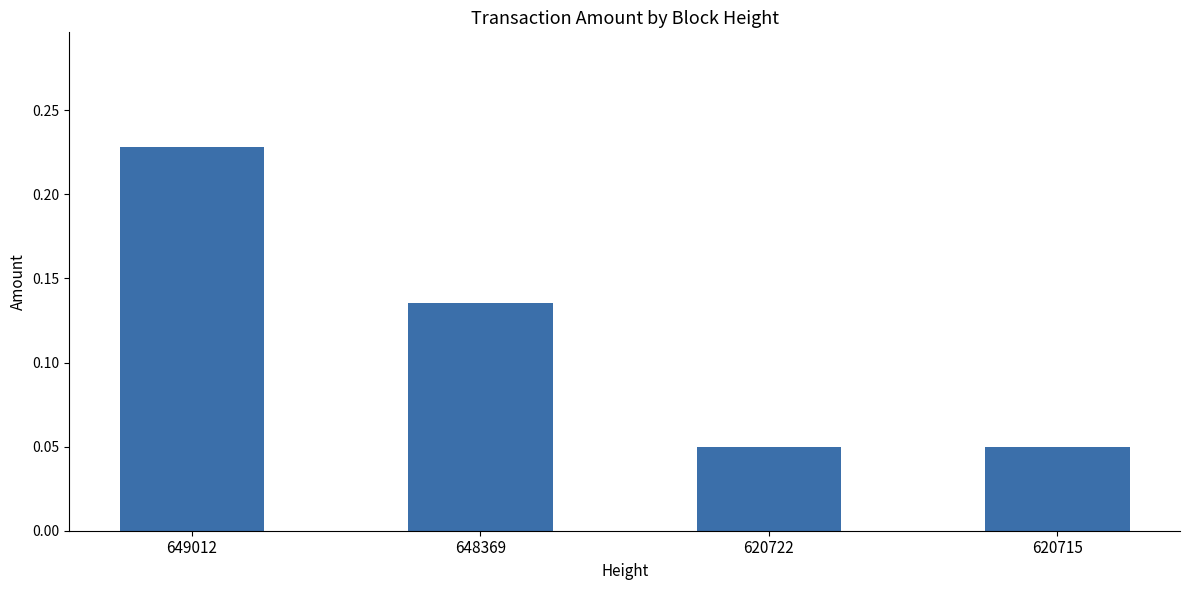

Count the values in the range 0 to 1.

4